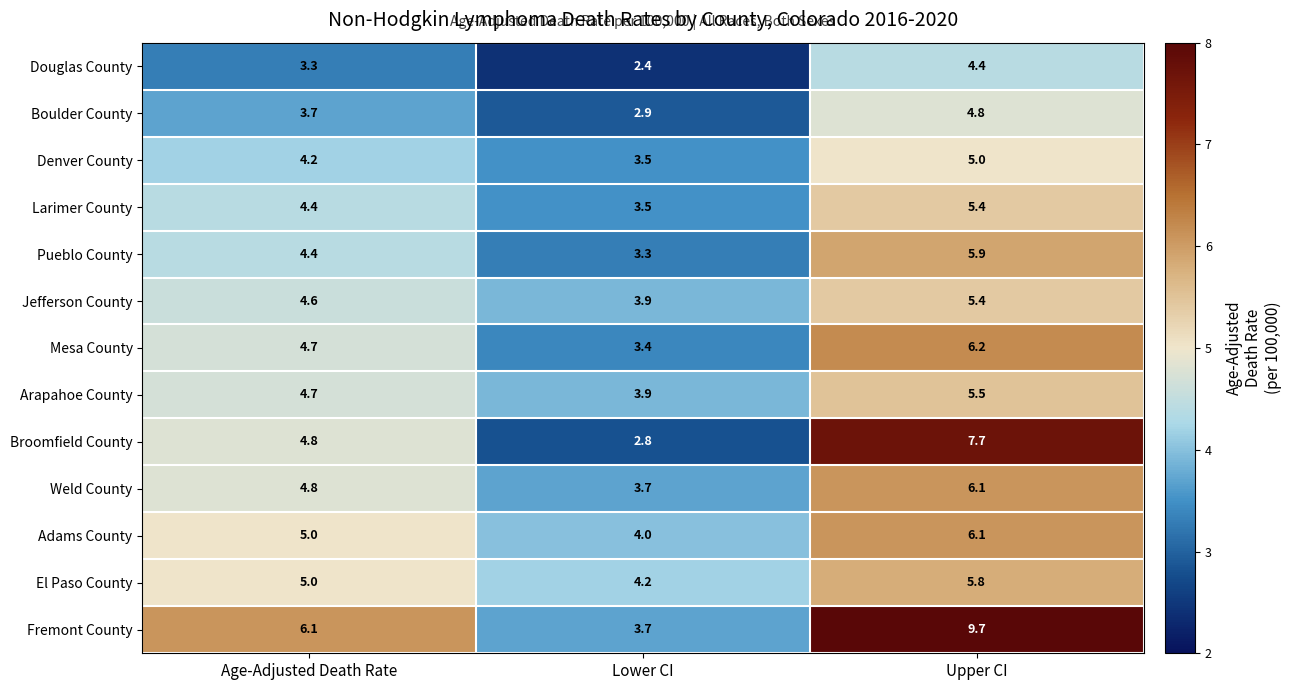

At which category does the chart reach its peak across all series?

Upper CI